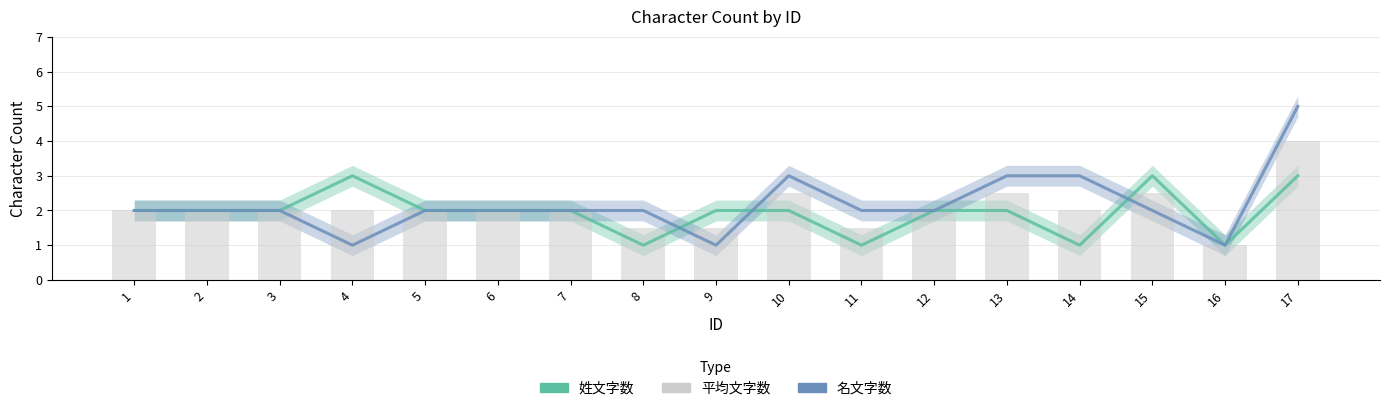

What is the difference between the second highest and minimum values in the 平均文字数 series?

1.5